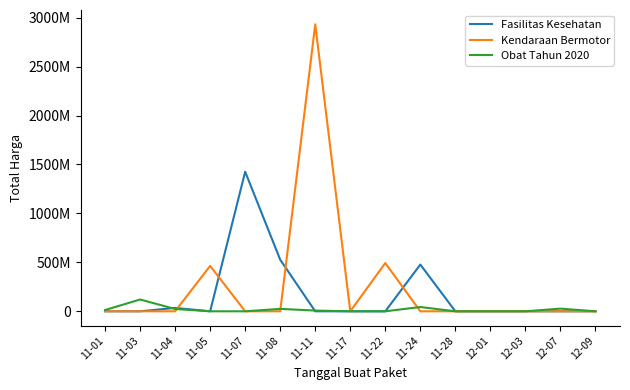

Does the chart display data point markers on the line(s)?

No